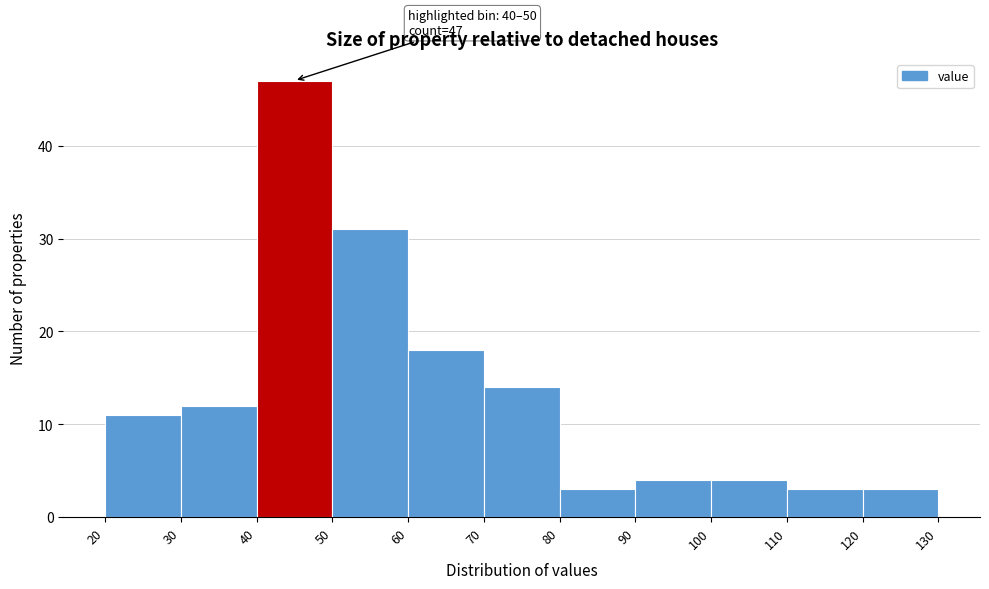

Which range on the x-axis has the tallest bar?

40 to 50